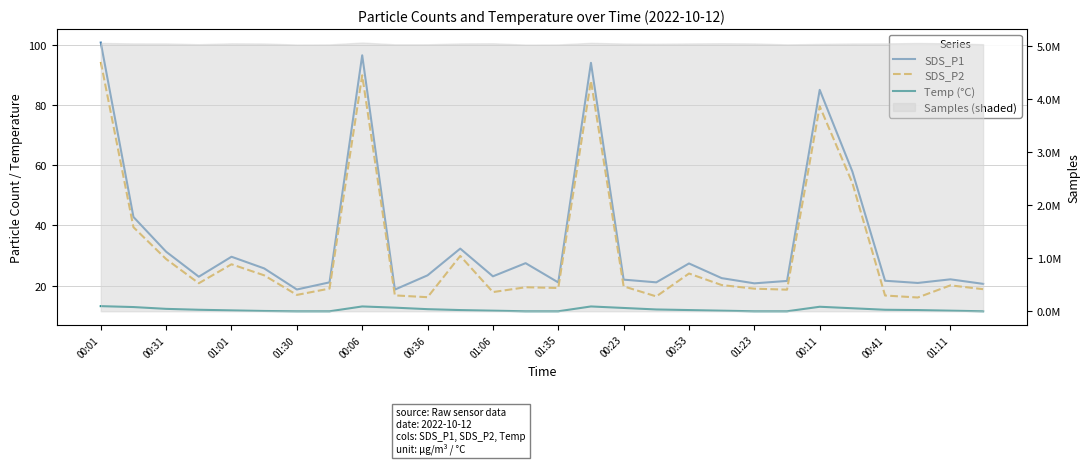

At which category does SDS_P2 reach its first local peak?

01:01